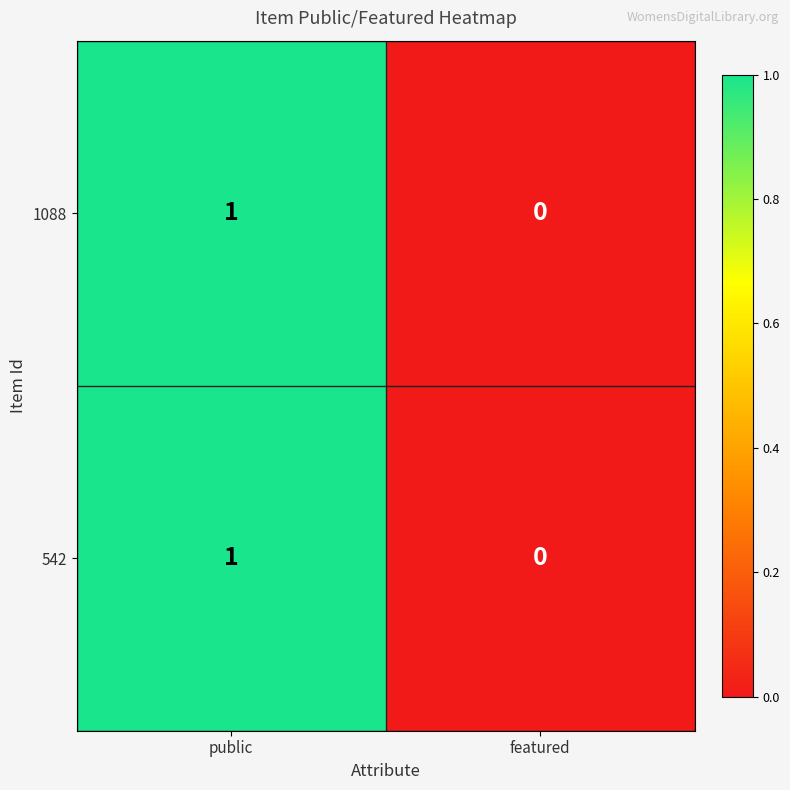

Where is 542 nearest to the value 0?

featured